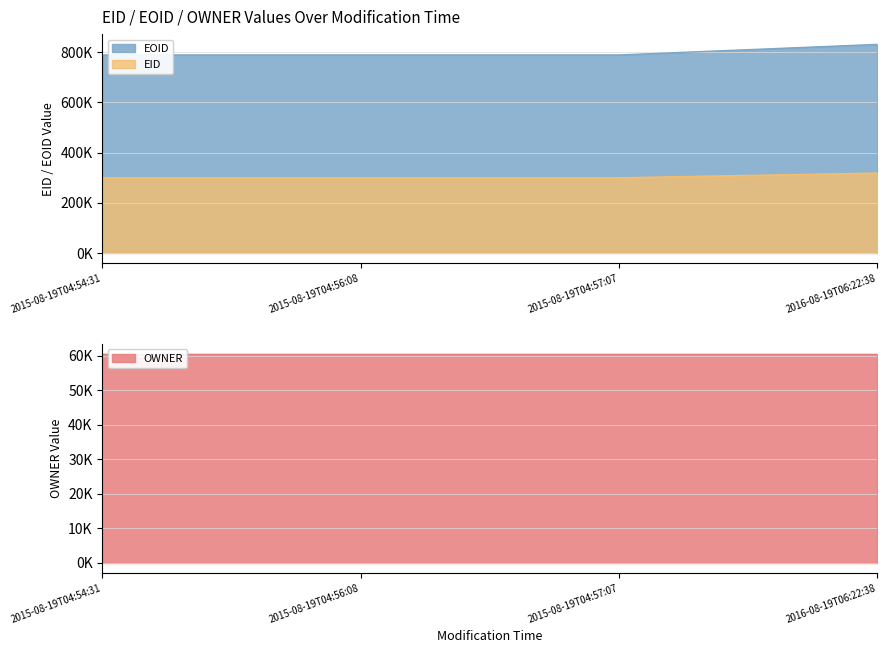

True or false: EID and EOID cross at least once.

False